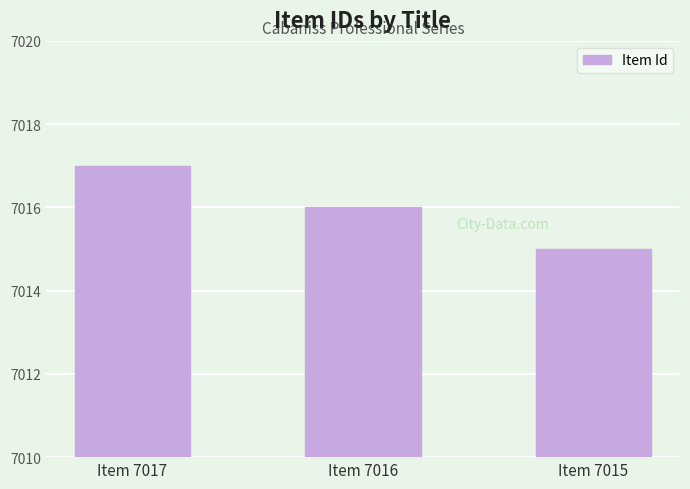

Rank the categories by value from lowest to highest.

Item 7015, Item 7016, Item 7017